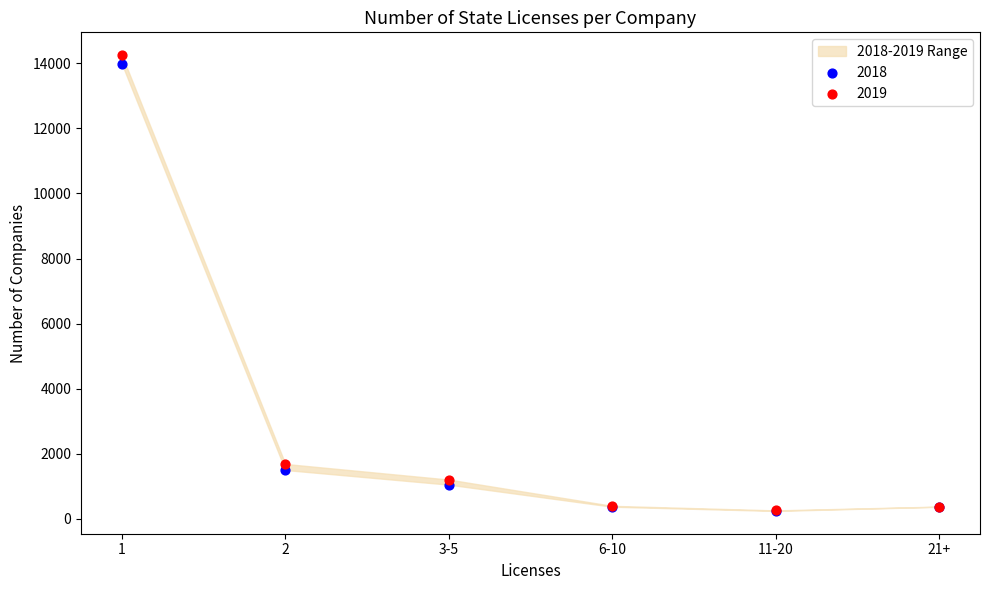

In the 2018 series, what Y value is closest to 7112?

1503